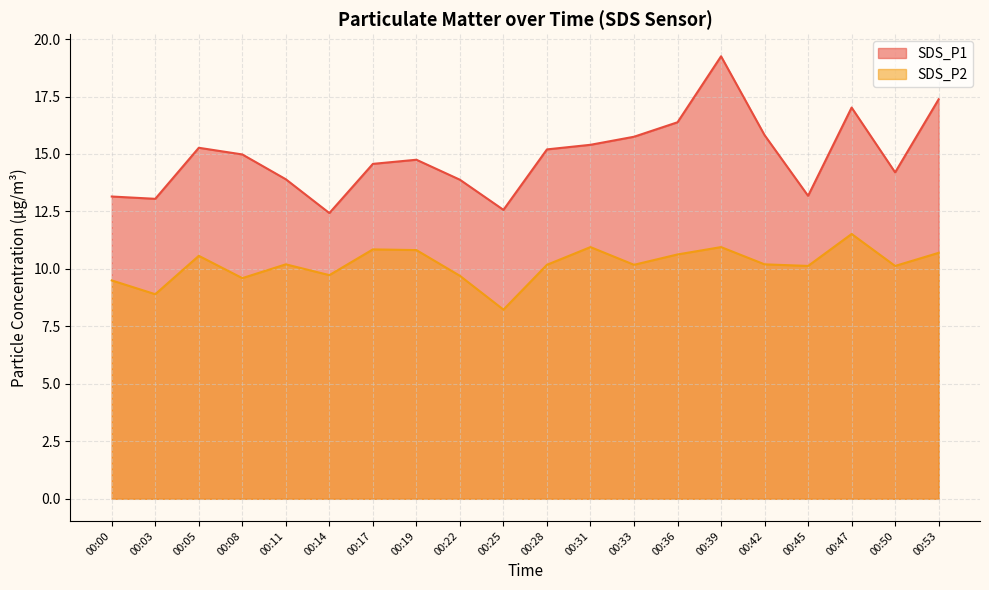

The SDS_P2 series shows 17.8 at 00:11. True or false?

False